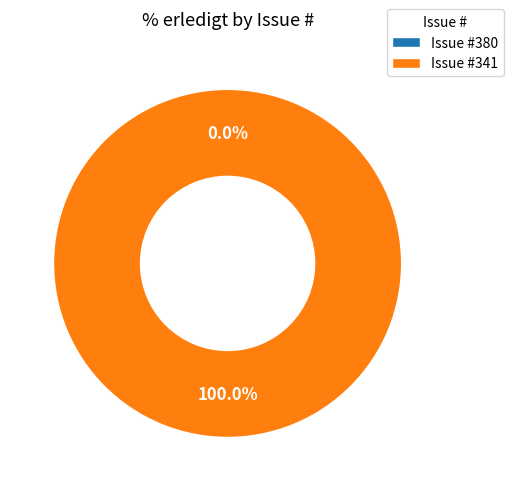

Which slice represents more than half of the pie?

341